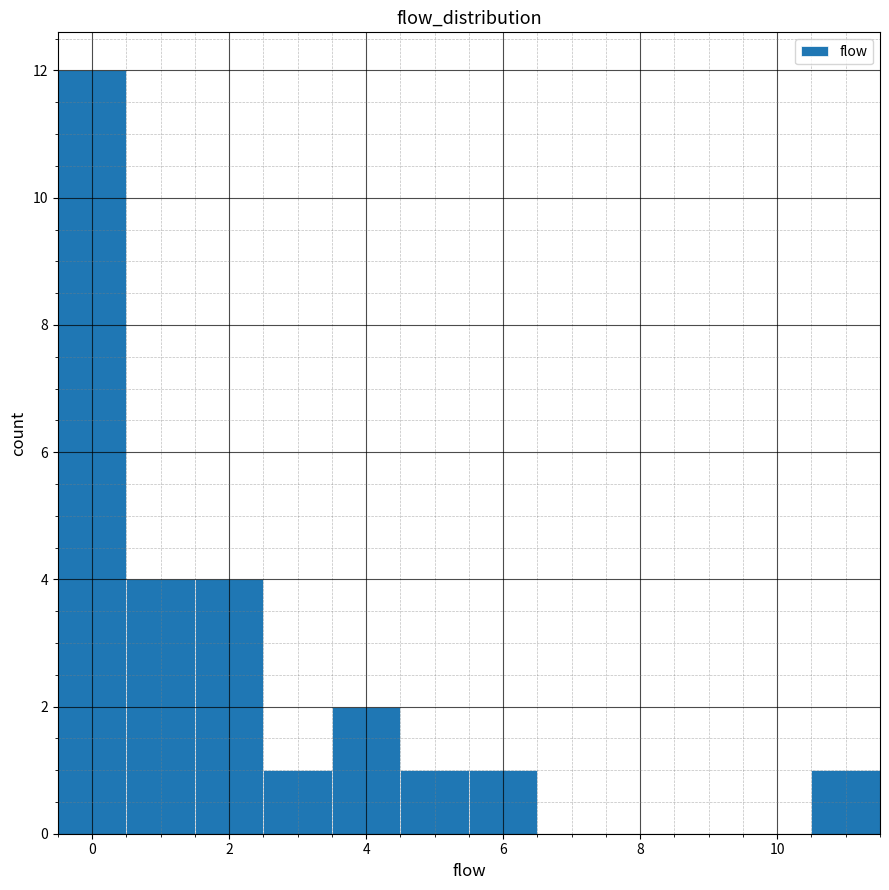

Reading left to right, list every bar in this chart as the range it spans on the x-axis followed by its height. Neither the bar edges nor the heights are printed on the chart, so give them approximately, as read against the axes.

-0.5 to 0.5: 12
0.5 to 1.5: 4
1.5 to 2.5: 4
2.5 to 3.5: 1
3.5 to 4.5: 2
4.5 to 5.5: 1
5.5 to 6.5: 1
6.5 to 7.5: 0
7.5 to 8.5: 0
8.5 to 9.5: 0
9.5 to 10.5: 0
10.5 to 11.5: 1